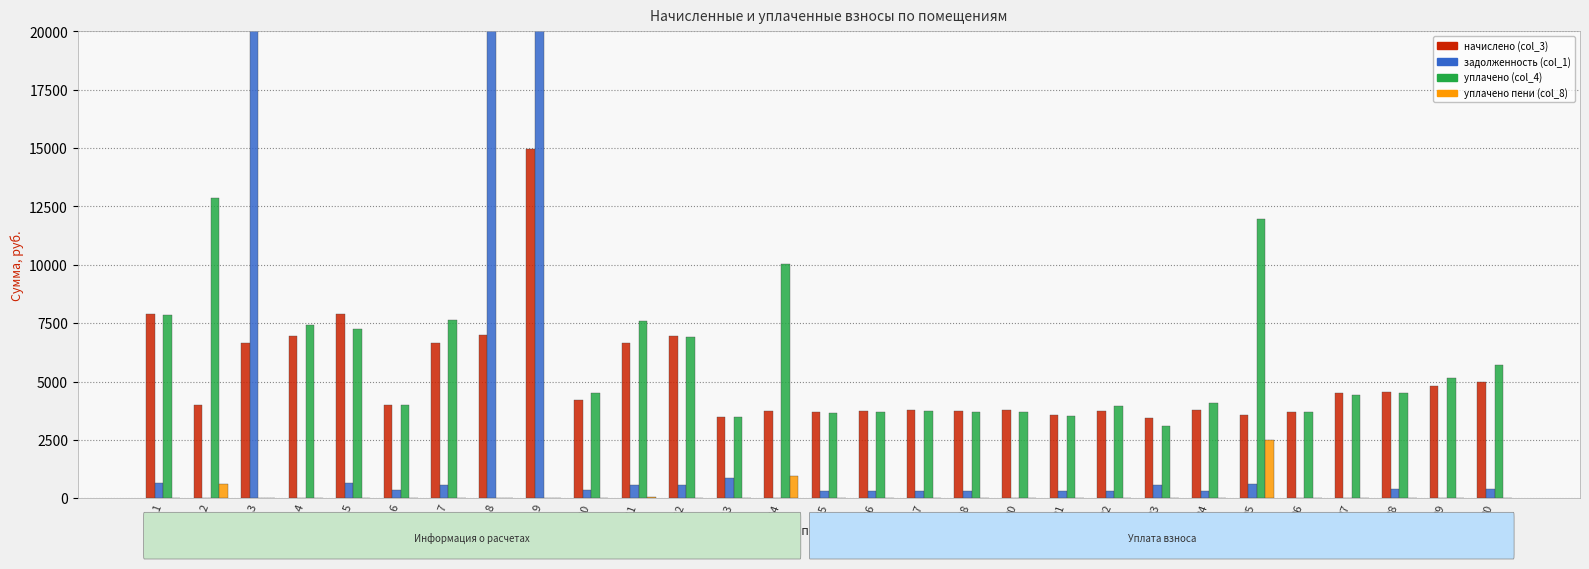

Is the value of задолженность (col_1) at 9 greater than the value of уплачено пени (col_8) at 14?

Yes